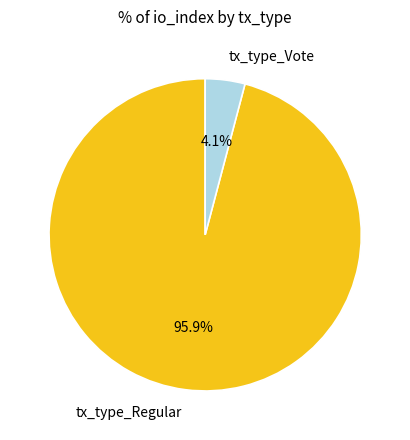

Is the sum of tx_type_Vote and tx_type_Regular greater than half?

Yes